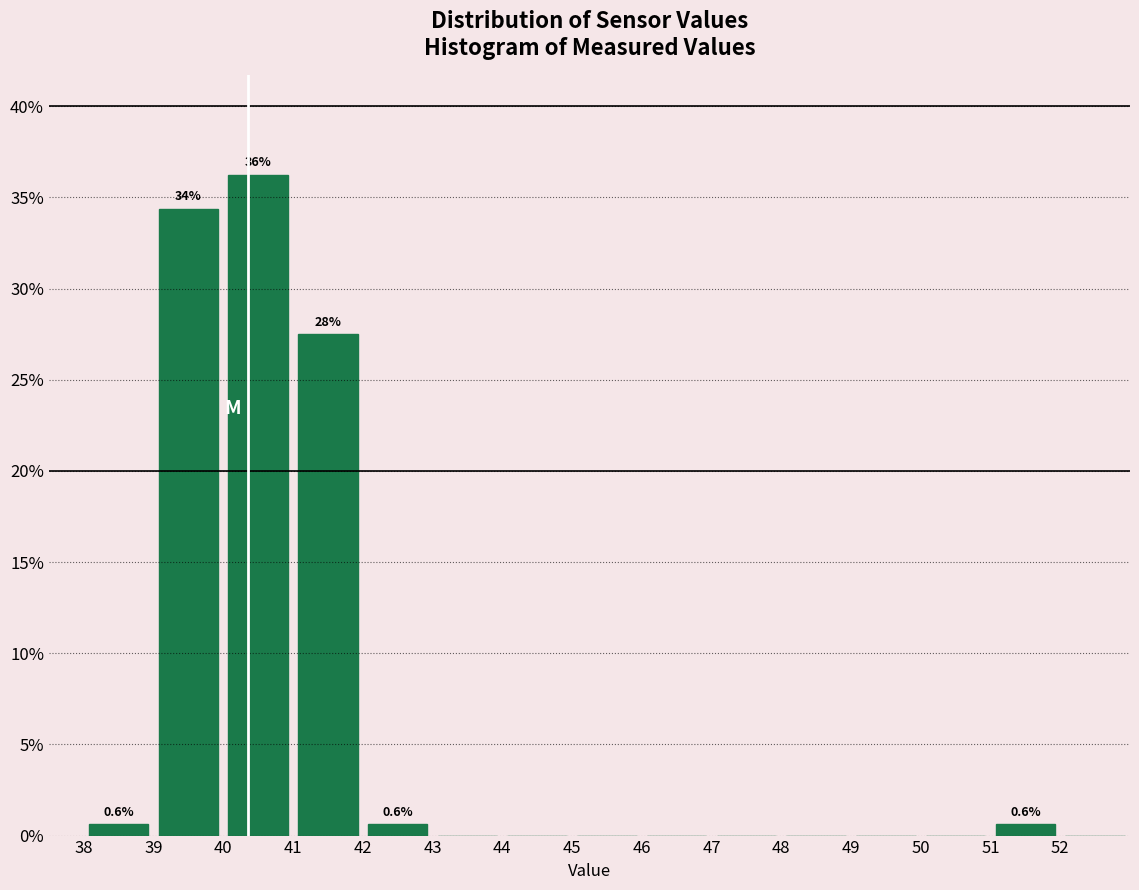

Over which range of the x-axis is the bar tallest?

40 to 41